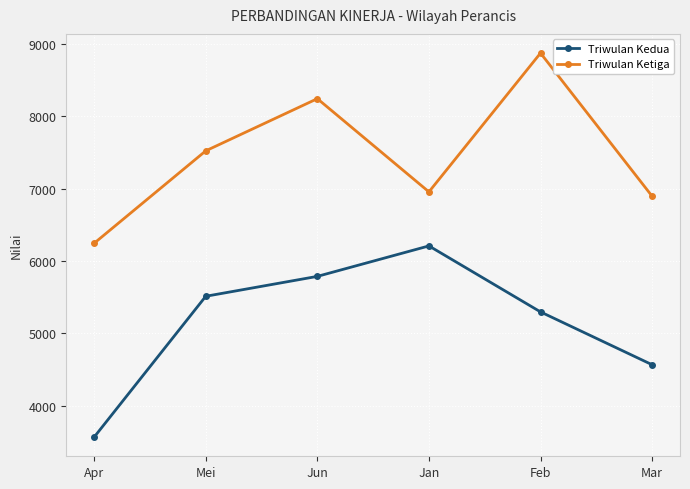

What are all the series names shown in the legend?

Triwulan Kedua, Triwulan Ketiga